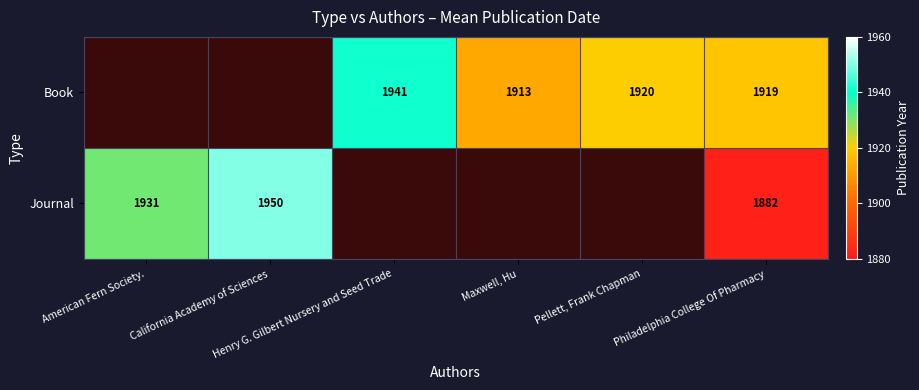

The Book series shows 445.2 at Henry G. Gilbert Nursery and Seed Trade. True or false?

False